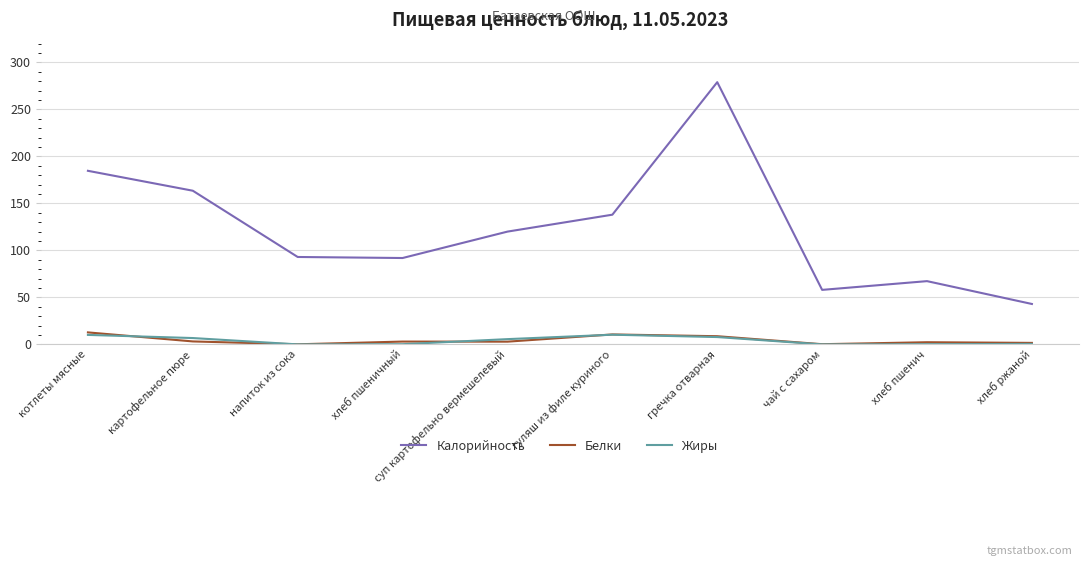

At which label does Калорийность reach its minimum?

хлеб ржаной